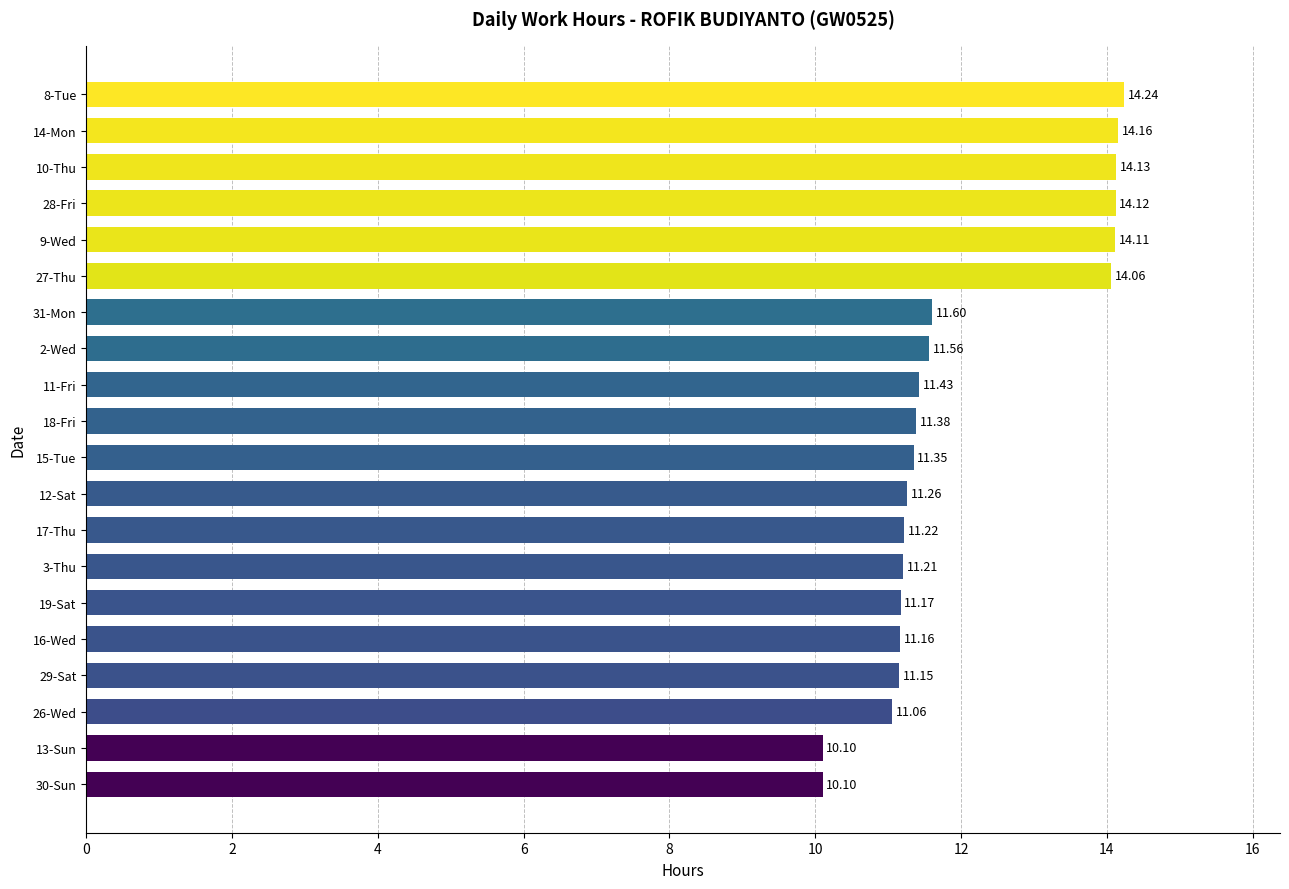

Approximately how many times larger is the value at 26-Wed compared to 14-Mon?

0.8